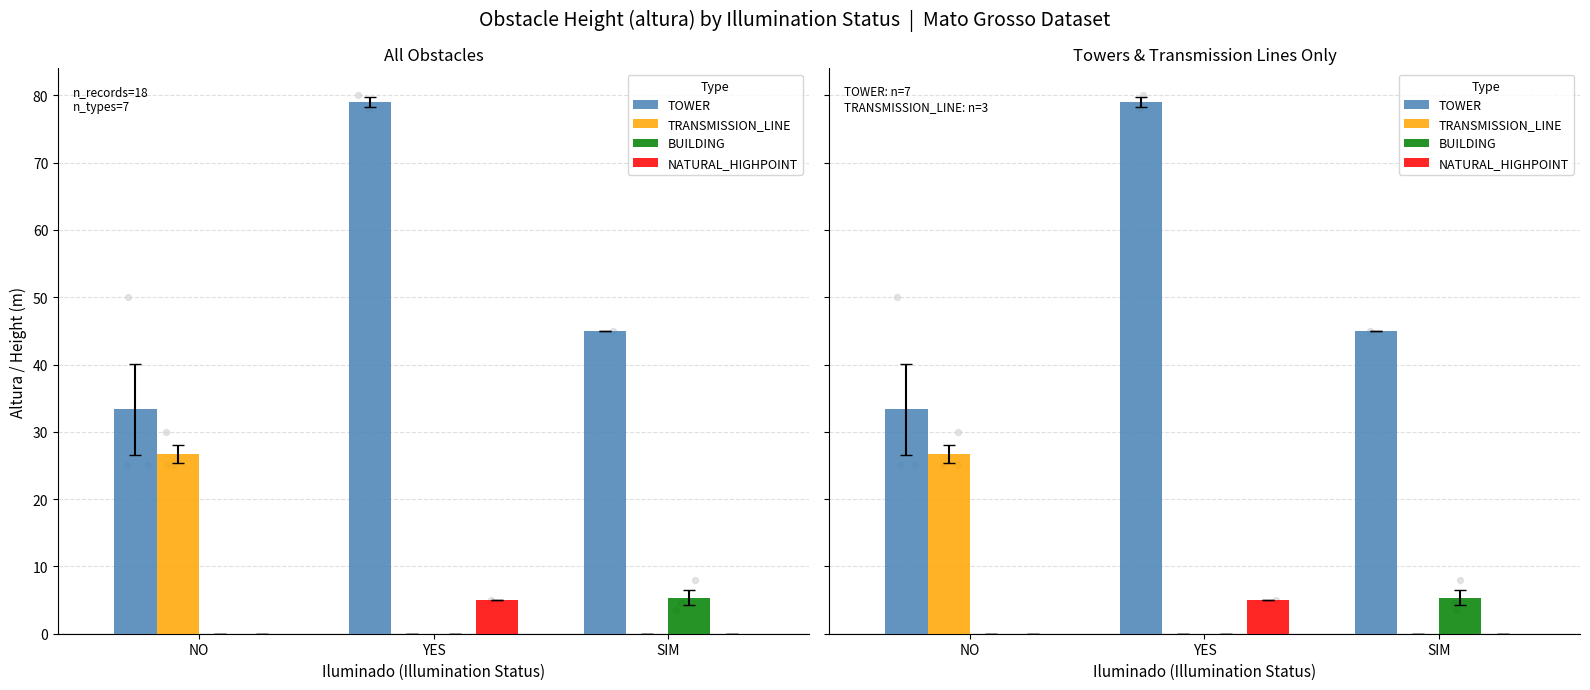

Which series reaches the minimum Y coordinate?

TRANSMISSION_LINE